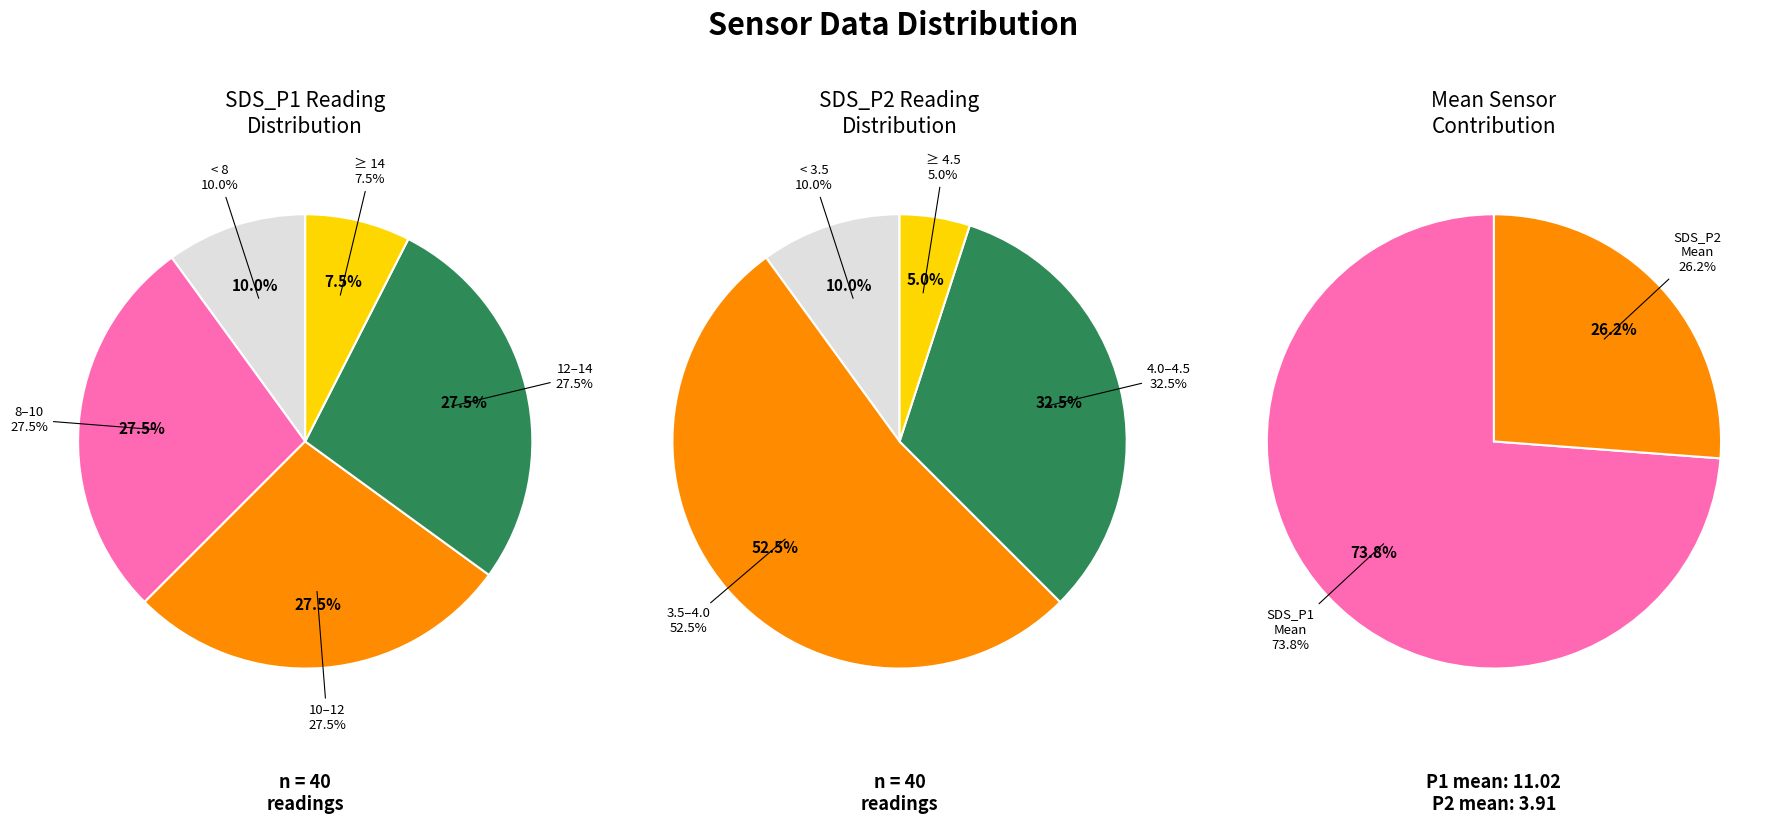

Which series has the largest range (max minus min)?

SDS_P1 Mean